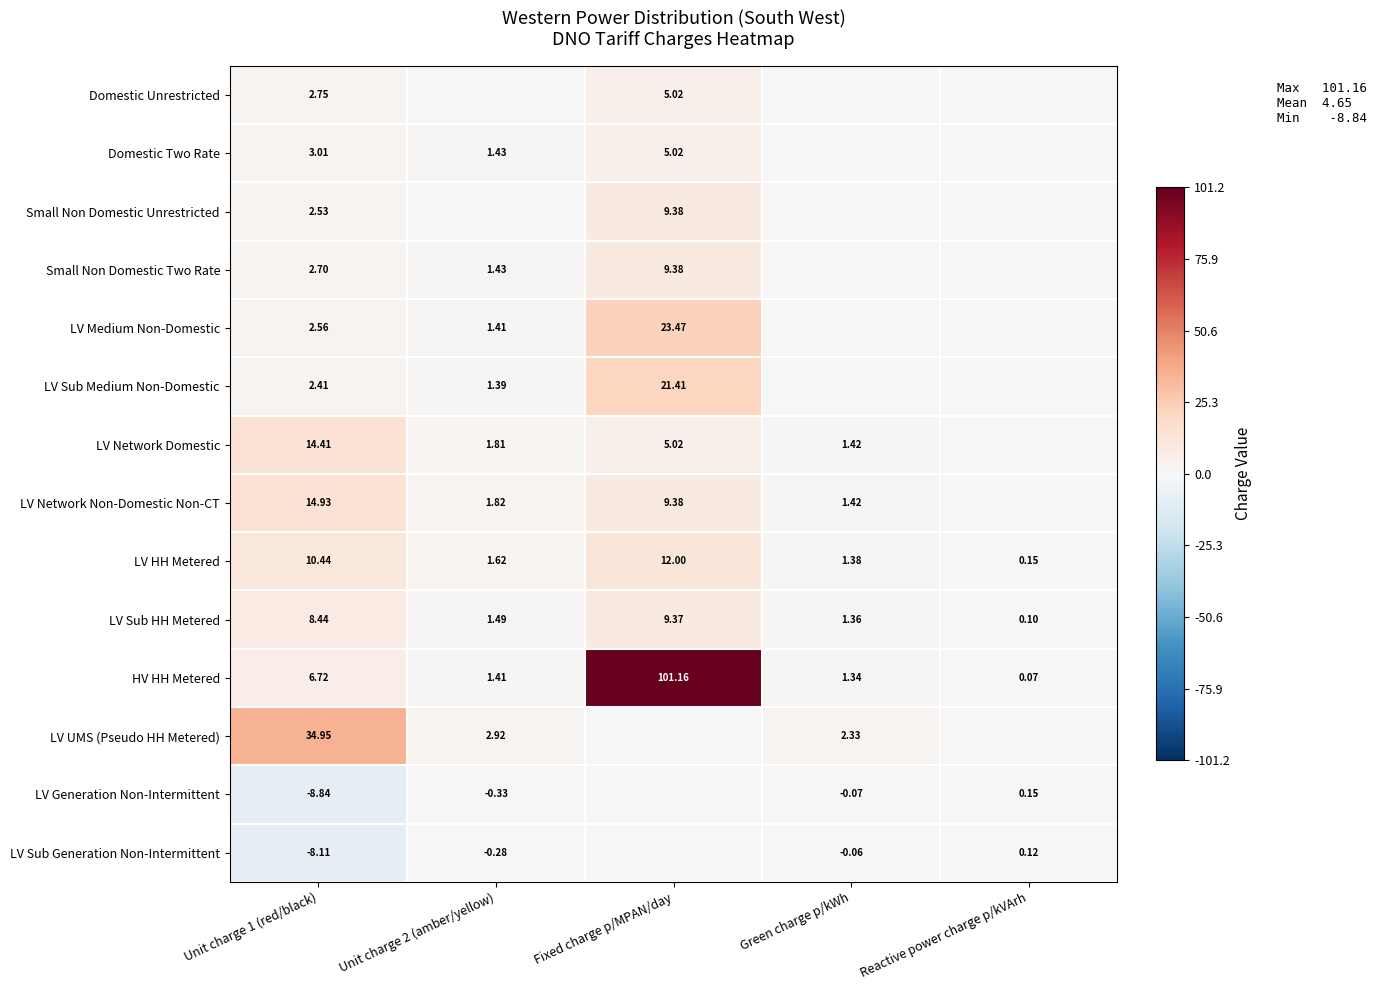

At which category does the chart reach its peak across all series?

Fixed charge p/MPAN/day